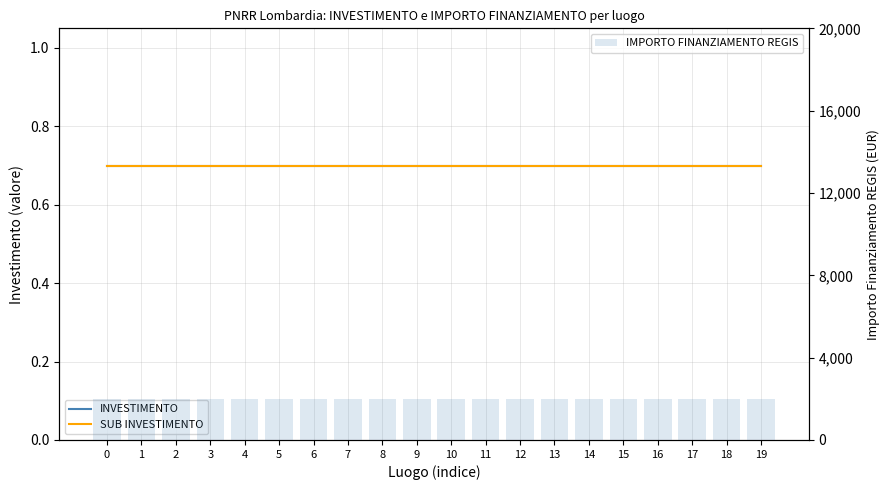

Is it true that SUB INVESTIMENTO equals 0.7 at 6?

True